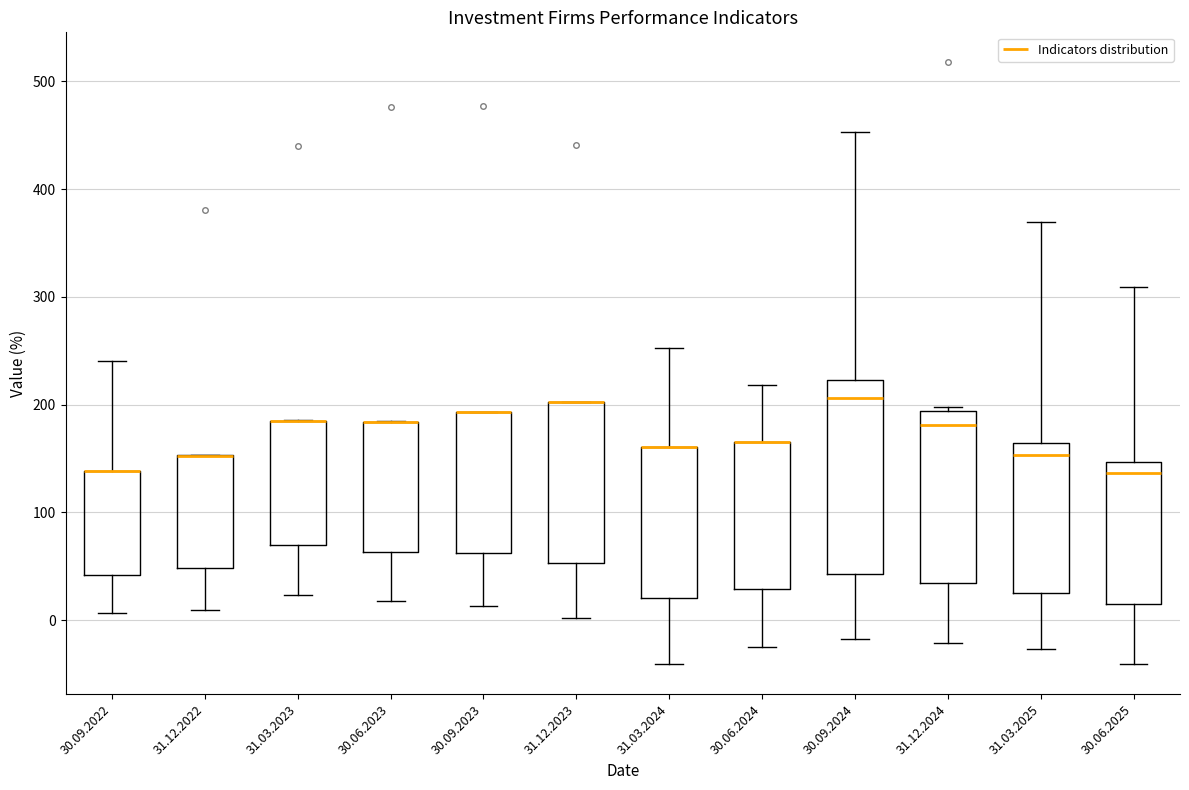

Reading left to right, transcribe this box plot: for each box, give where its median line is, the range the box spans, and where its two whiskers end, as read against the y-axis. The values are not printed on the chart, so give them approximately, as read against the axis.

30.09.2022: median 140 (drawn on the box's upper edge), box 40 to 140, whiskers 10 to 240
31.12.2022: median 150 (drawn on the box's upper edge), box 50 to 150, whiskers 10 to 150
31.03.2023: median 180 (drawn on the box's upper edge), box 70 to 190, whiskers 20 to 190
30.06.2023: median 180 (drawn on the box's upper edge), box 60 to 180, whiskers 20 to 180
30.09.2023: median 190 (drawn on the box's upper edge), box 60 to 190, whiskers 10 to 190
31.12.2023: median 200 (drawn on the box's upper edge), box 50 to 200, whiskers 0 to 200
31.03.2024: median 160 (drawn on the box's upper edge), box 20 to 160, whiskers -40 to 250
30.06.2024: median 170 (drawn on the box's upper edge), box 30 to 170, whiskers -30 to 220
30.09.2024: median 210, box 40 to 220, whiskers -20 to 450
31.12.2024: median 180, box 30 to 190, whiskers -20 to 200
31.03.2025: median 150, box 30 to 160, whiskers -30 to 370
30.06.2025: median 140, box 10 to 150, whiskers -40 to 310